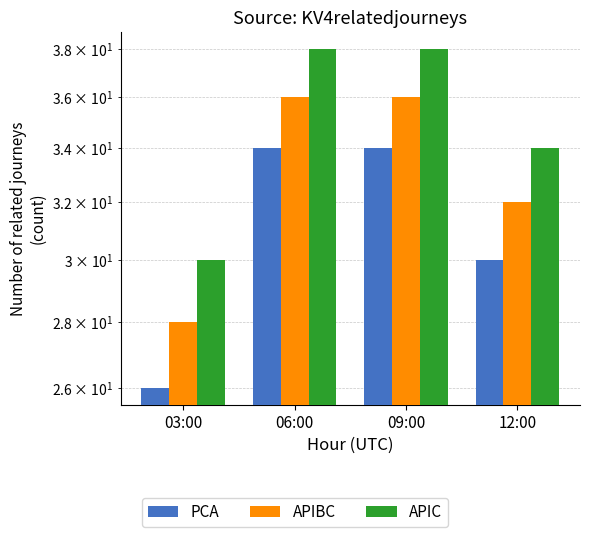

What is the difference between the PCA values at 03:00 and 06:00?

8